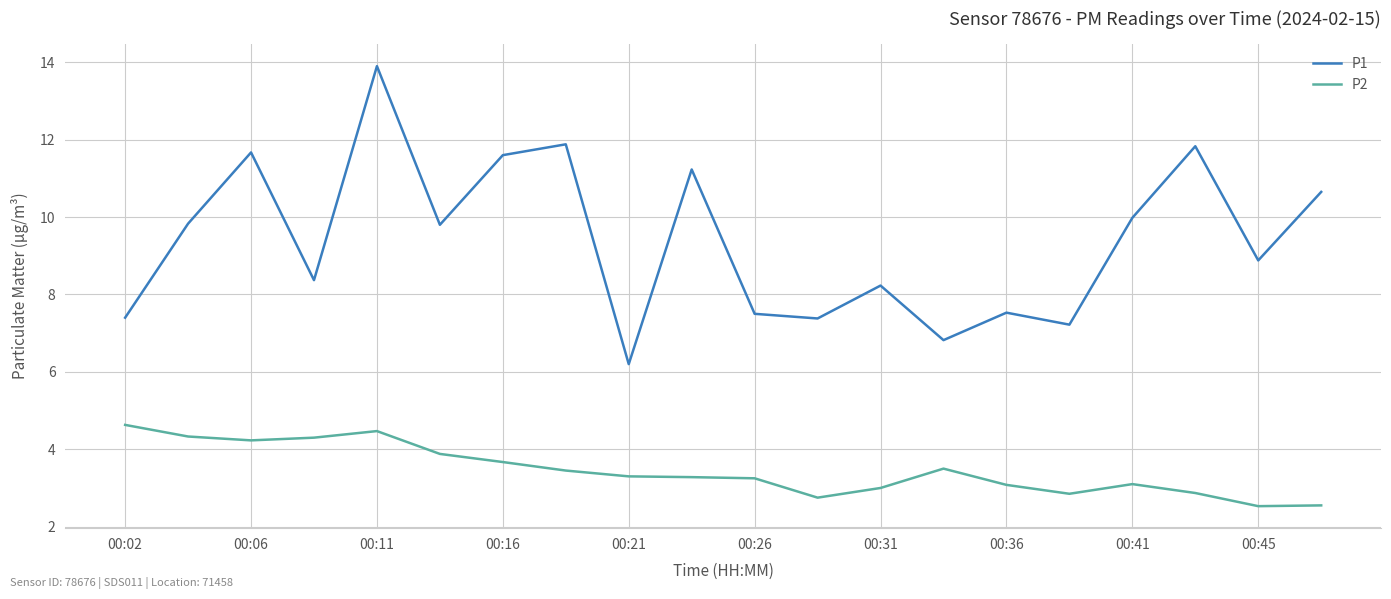

Which series has the largest total across all categories?

P1